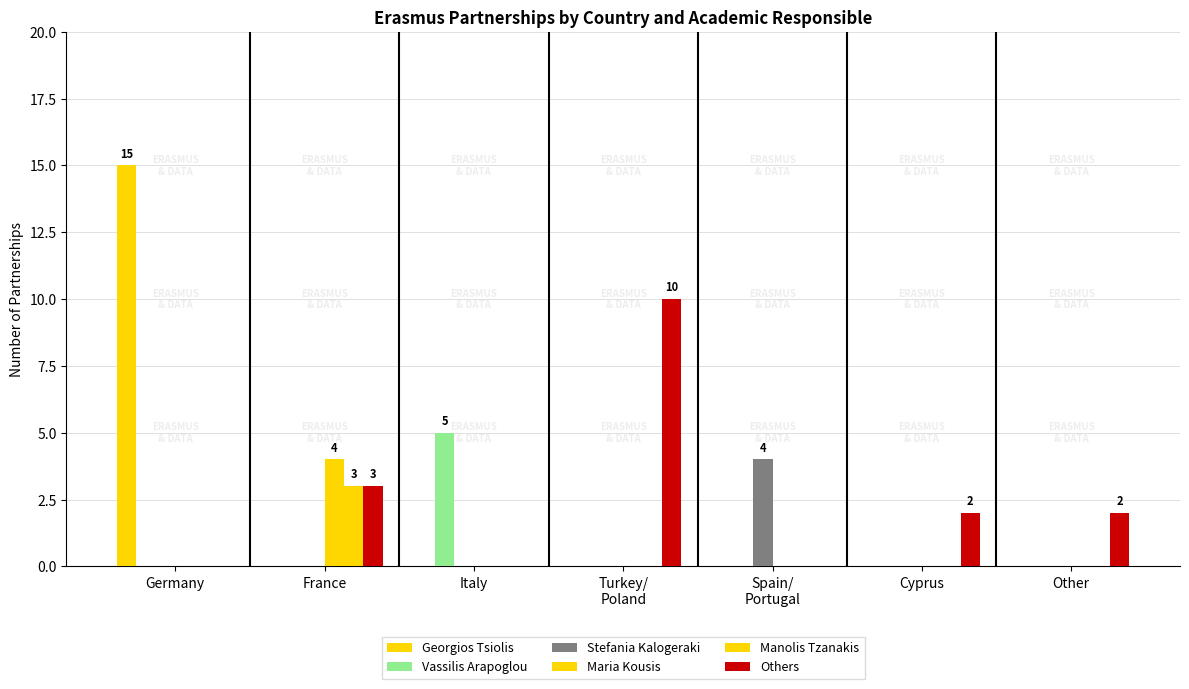

At which category is the sum across all series the highest?

Germany